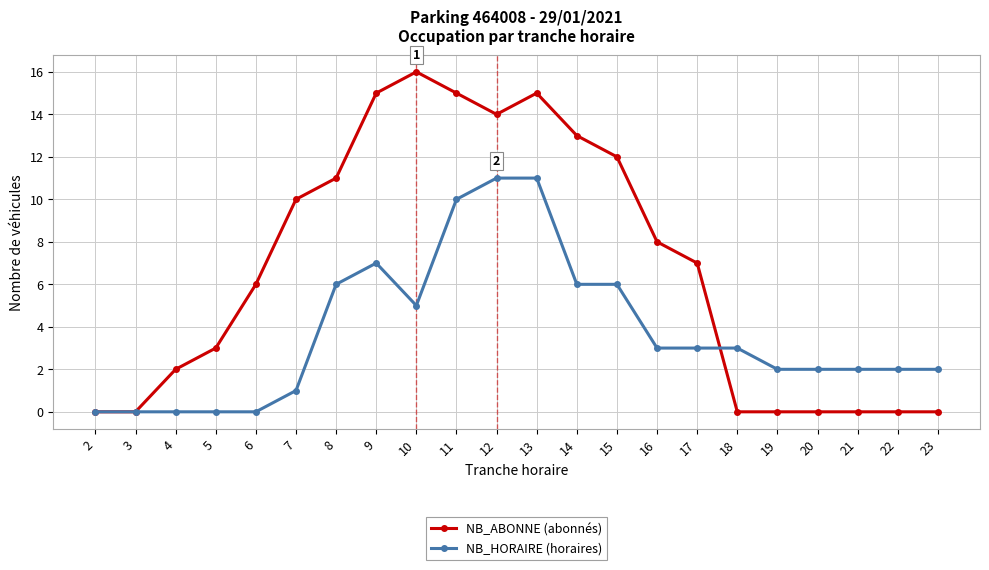

Does the chart have visible grid lines?

Yes